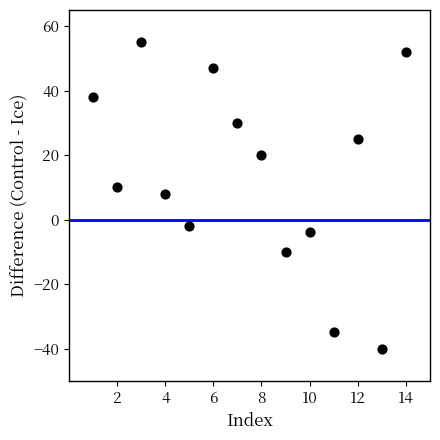

What is the range of Y values (max minus min)?

95